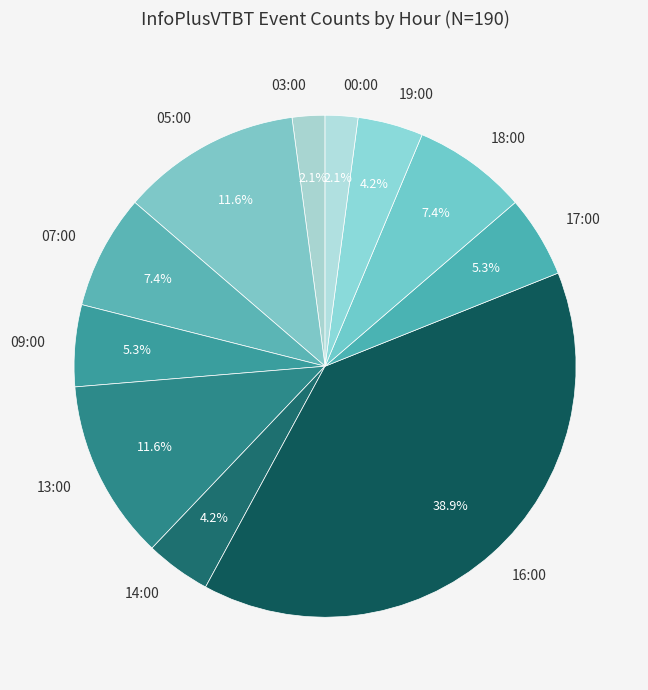

To the nearest percent, what portion does 17:00 represent?

5%